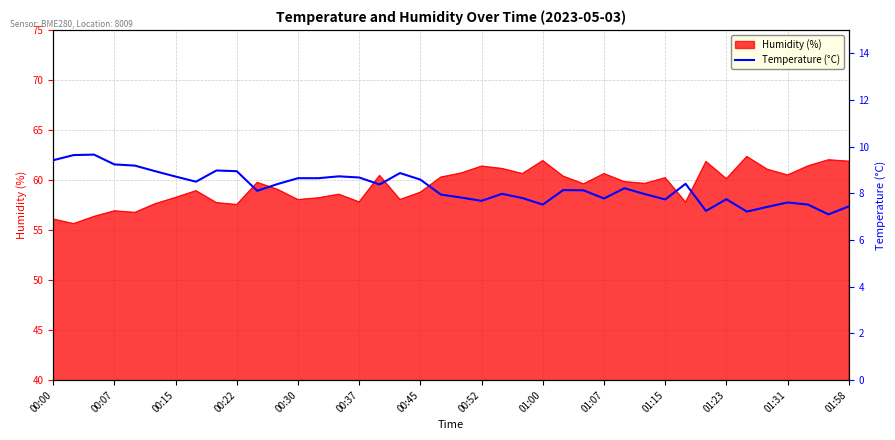

What is the average value?

8.3